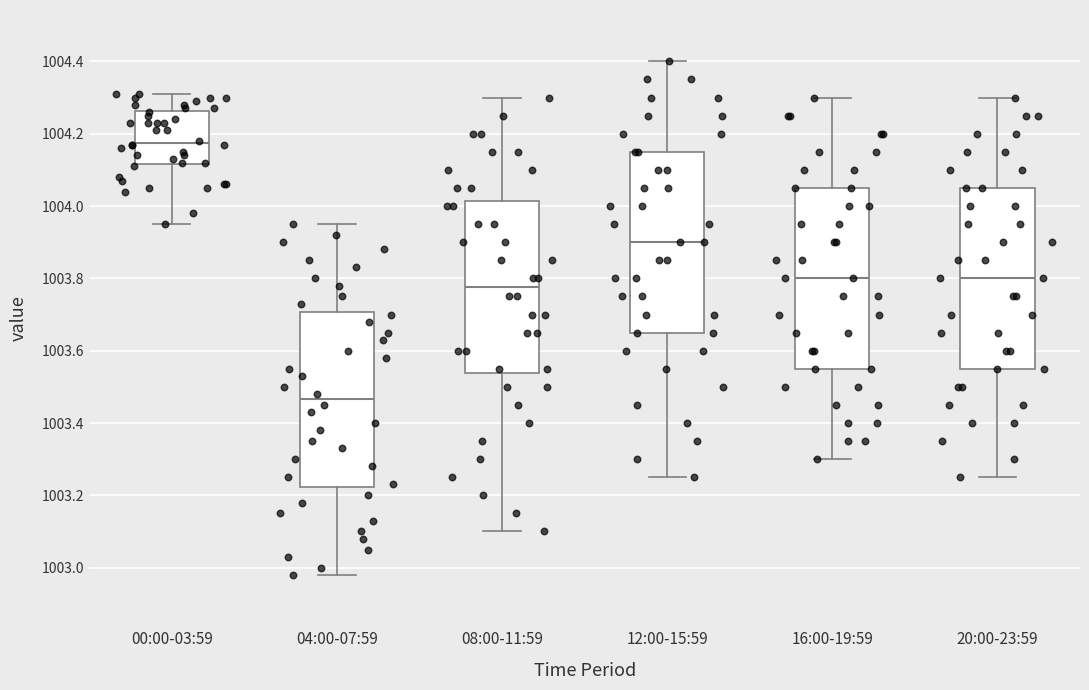

Where is the upper edge of the box for 00:00-03:59 on the y-axis? The values are not printed on the chart, so give them approximately, as read against the axis.

1004.26